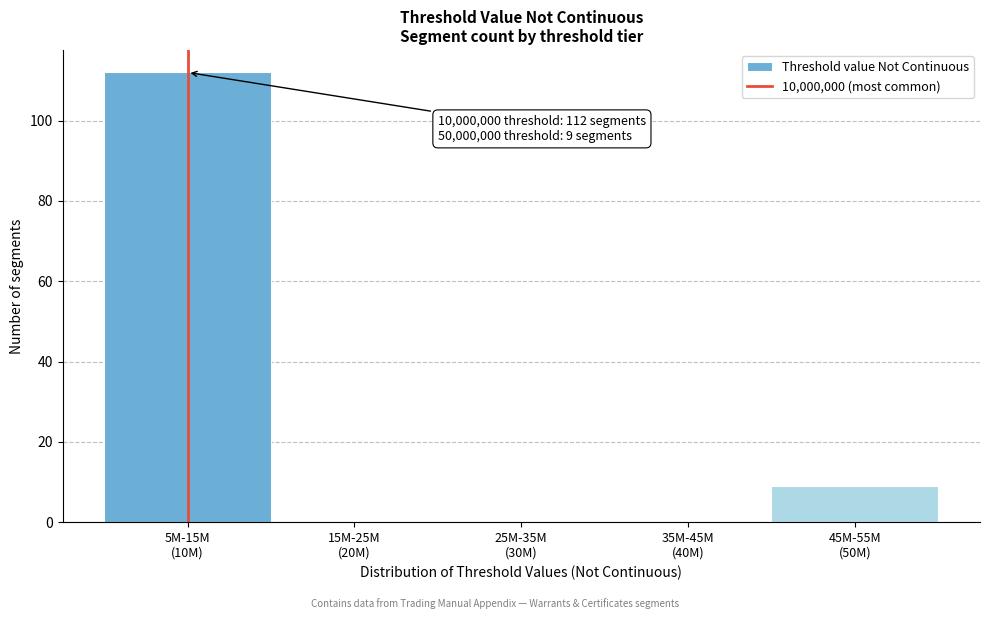

What is the sum of all values?

121